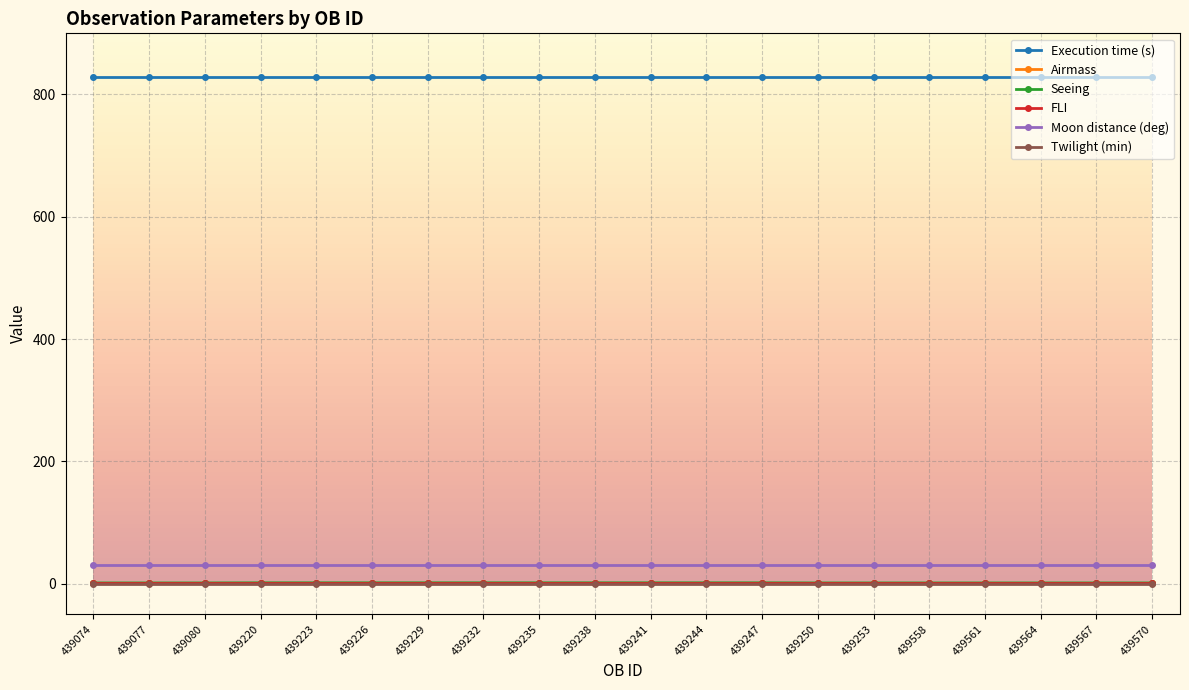

The Moon distance (deg) series shows 30.0 at 439564. True or false?

True